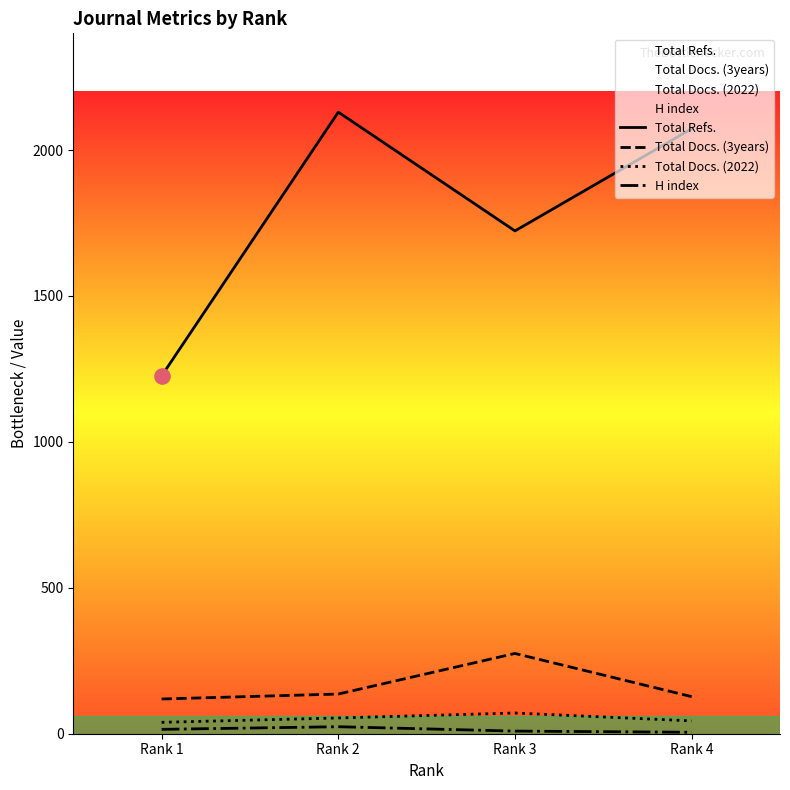

At which category is the sum across all series the highest?

Rank 2